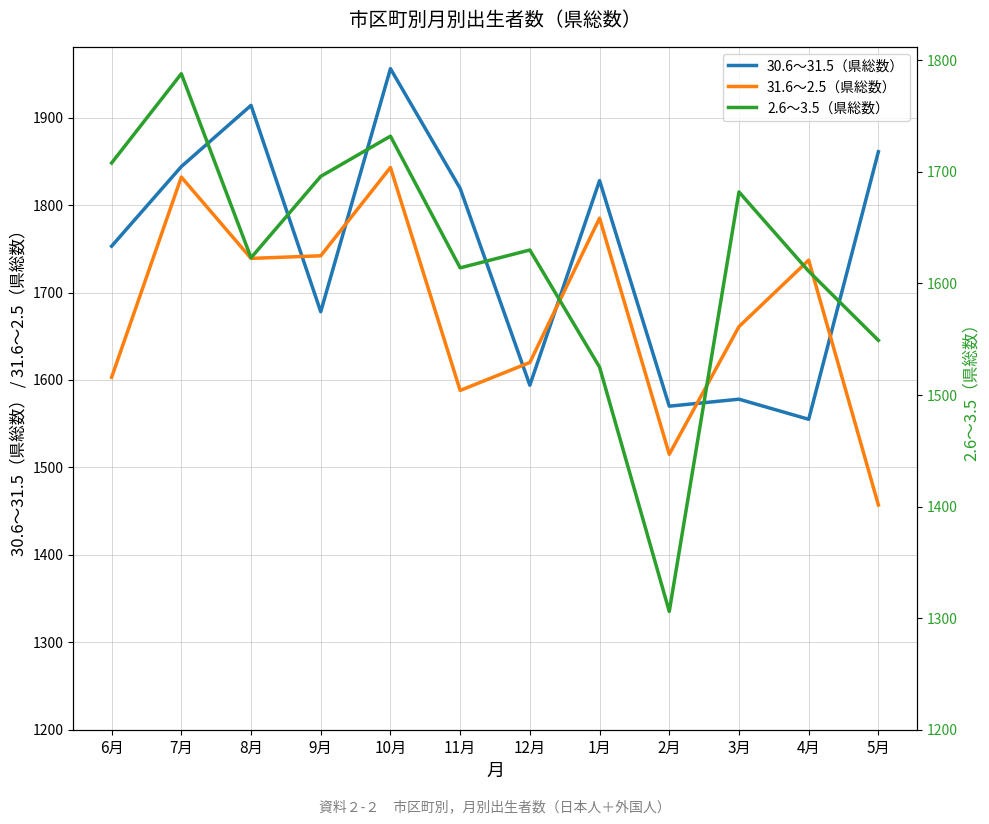

List the series in order of their peak value, highest first.

30.6～31.5（県総数）, 31.6～2.5（県総数）, 2.6～3.5（県総数）